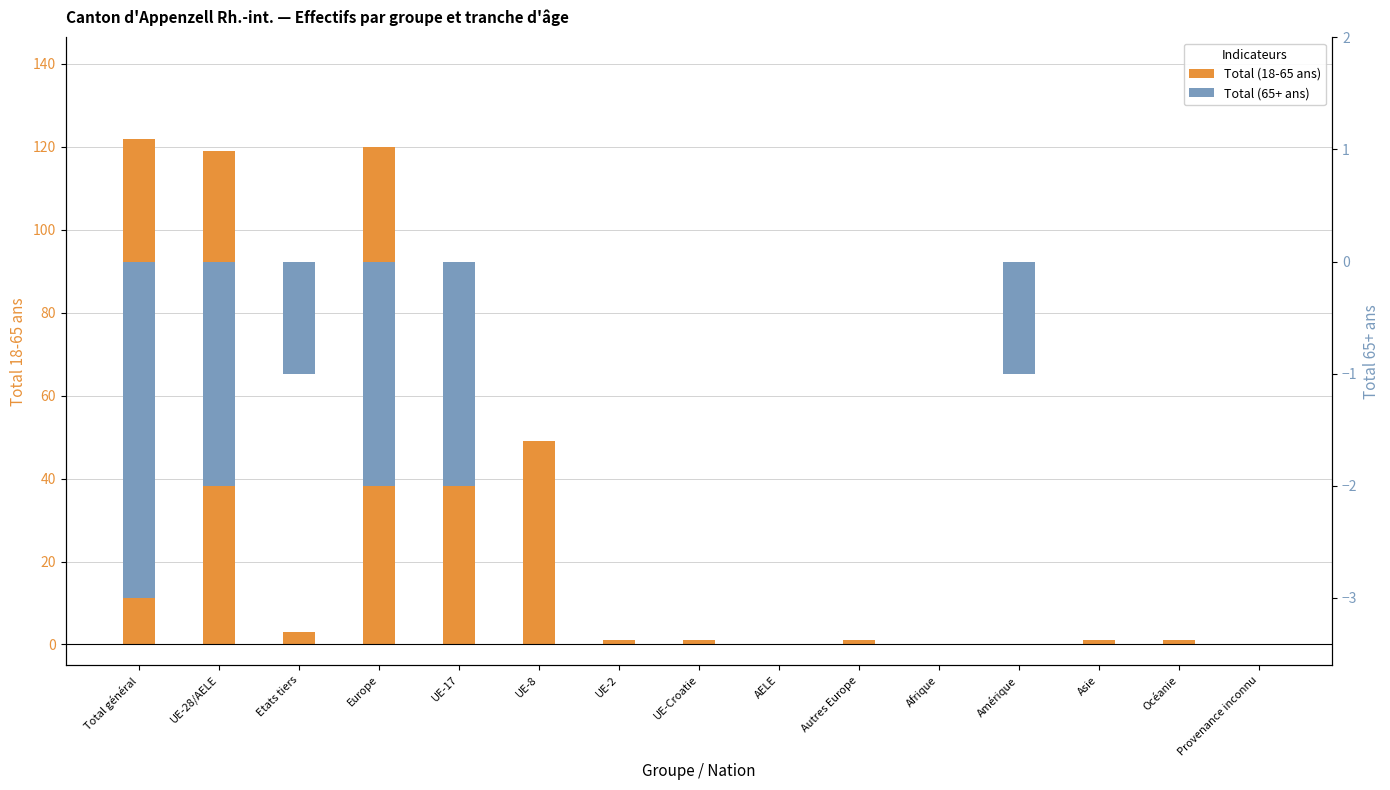

What is the difference between the second highest and minimum values in the Total (18-65 ans) series?

120